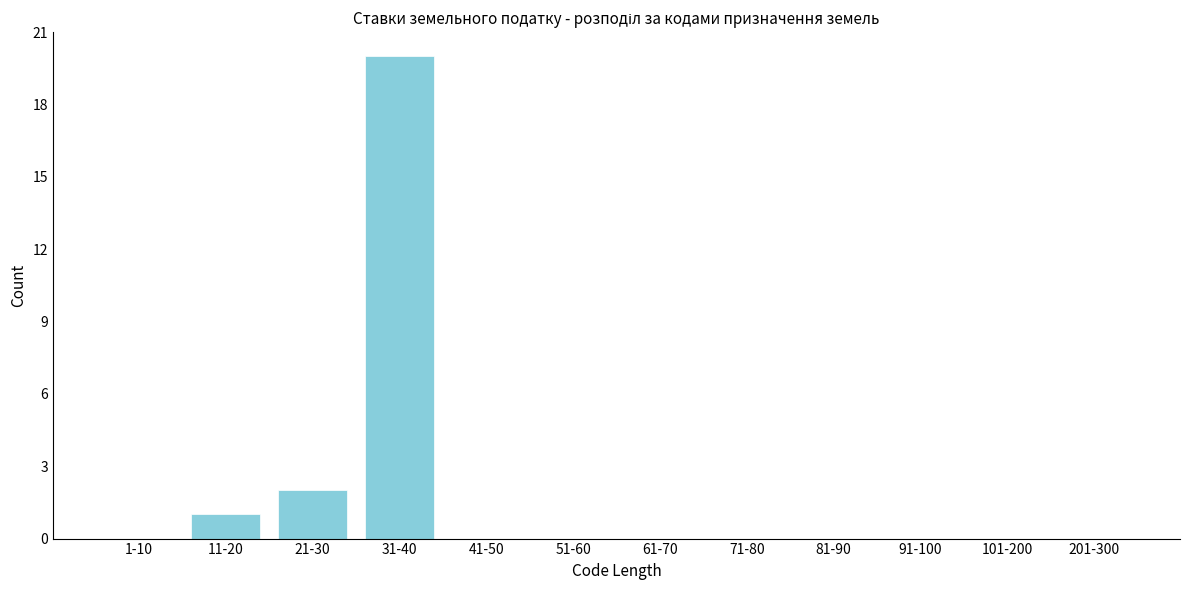

Reading left to right, list all the values displayed in this chart.

1-10=0	11-20=1	21-30=2	31-40=20	41-50=0	51-60=0	61-70=0	71-80=0	81-90=0	91-100=0	101-200=0	201-300=0